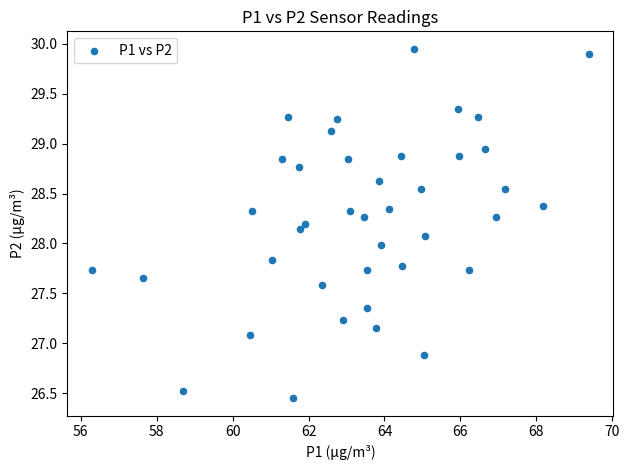

What is the range of X values (max minus min)?

13.1